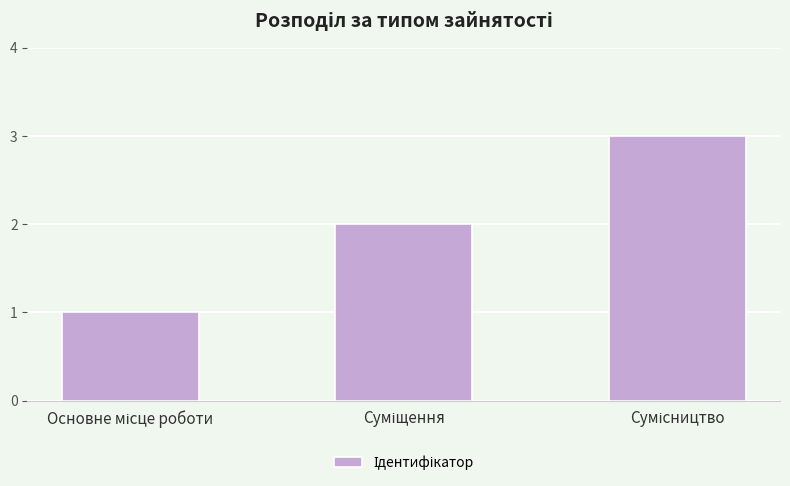

What is the greatest value displayed?

3